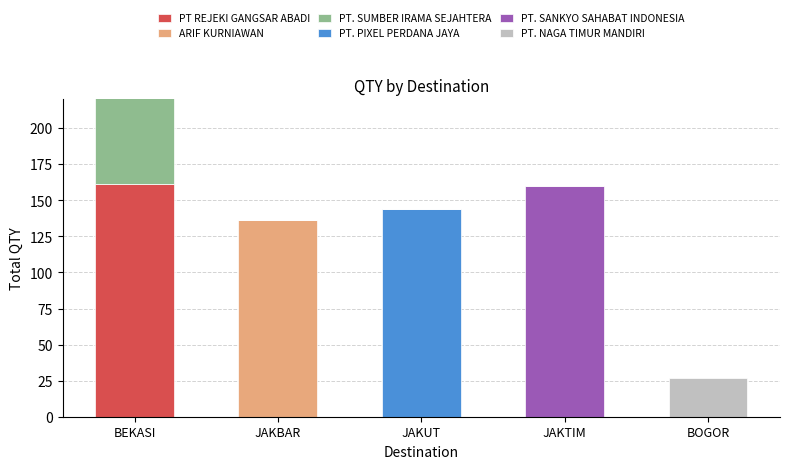

Are the bars horizontal?

No